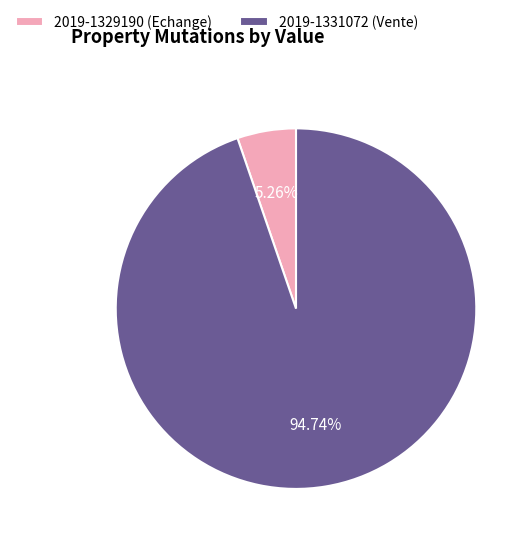

Rank the categories by value from highest to lowest.

2019-1331072 (Vente), 2019-1329190 (Echange)